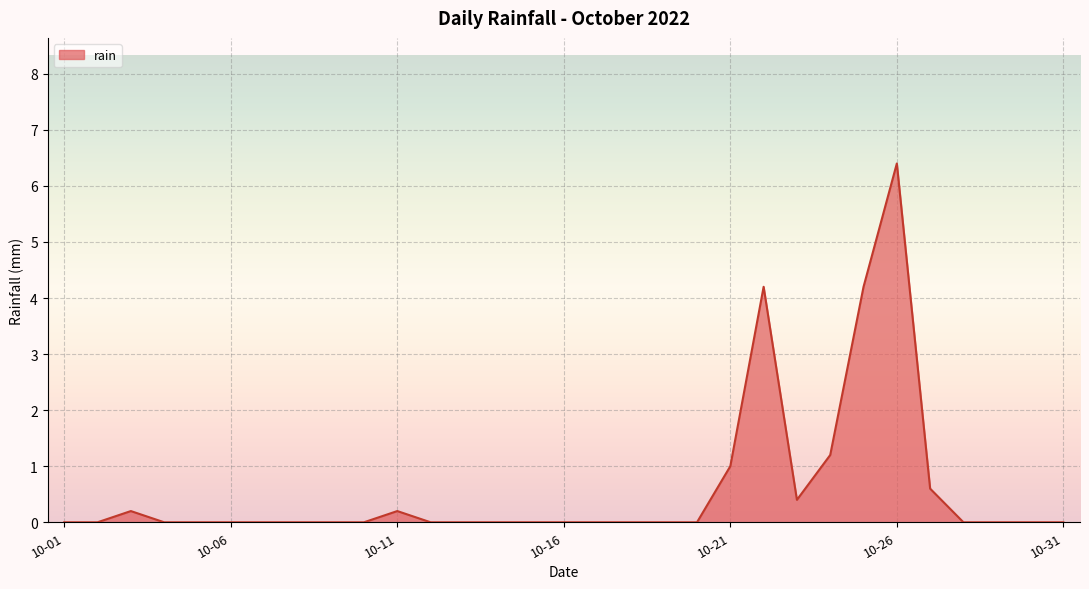

What is the difference between the maximum and minimum values?

6.4